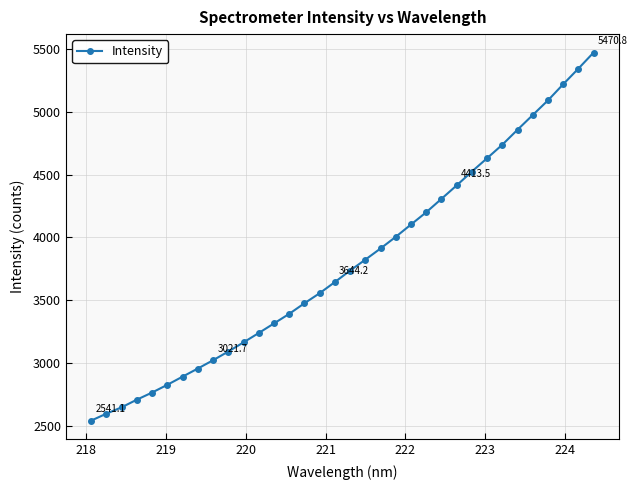

What is the maximum value shown in the chart?

5470.8